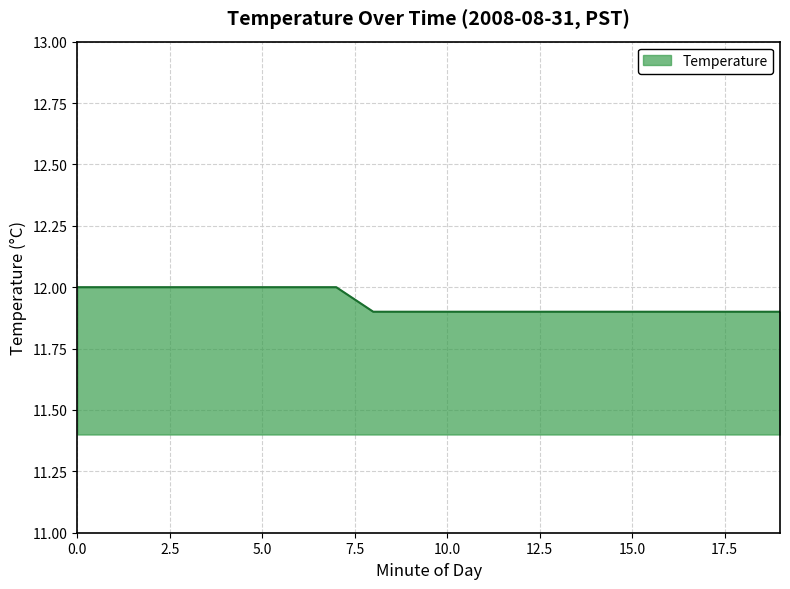

What is the maximum value shown in the chart?

12.0